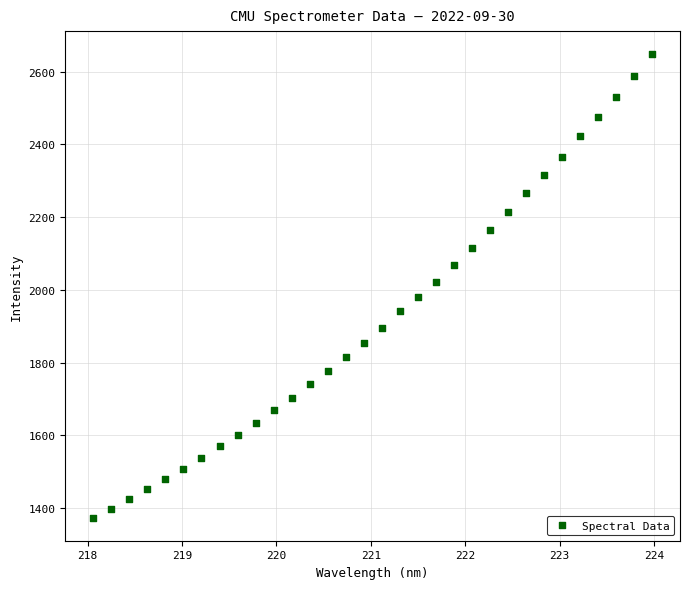

What is the range of X values (max minus min)?

5.9